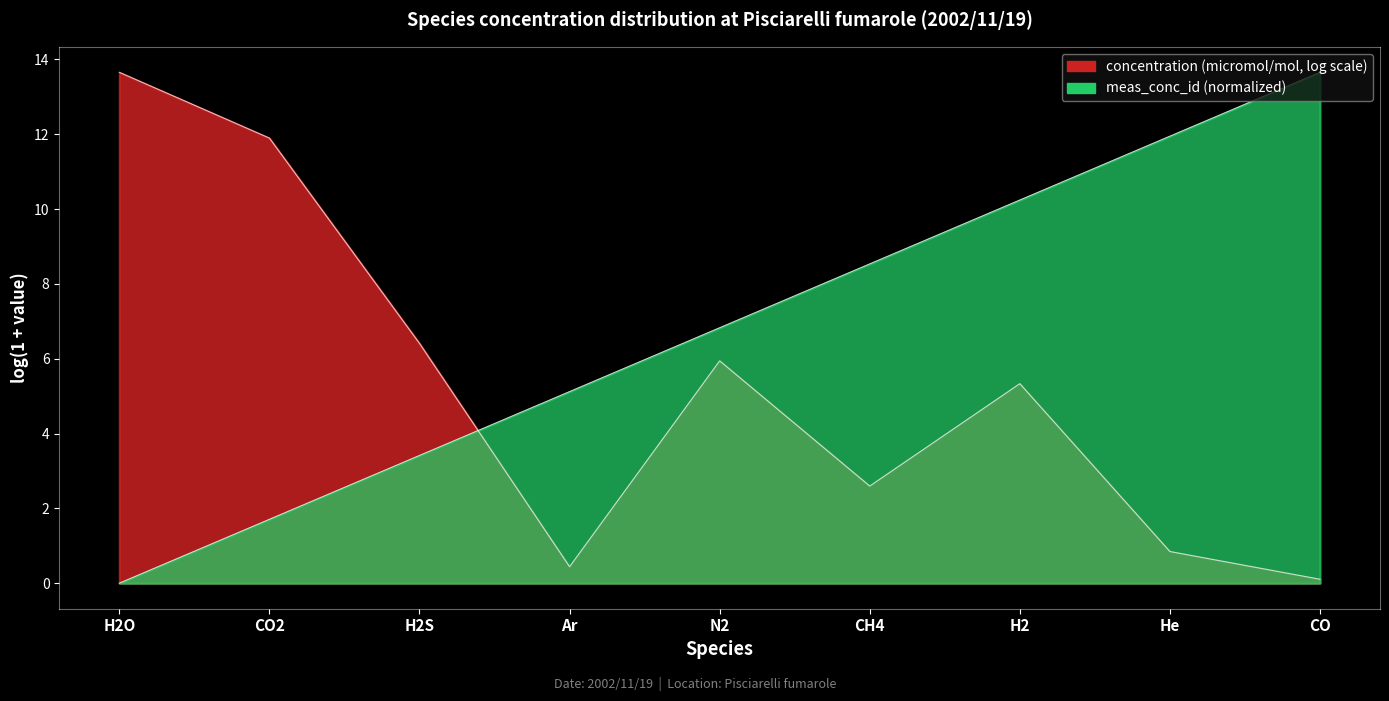

Which label corresponds to the smallest value in the chart?

H2O